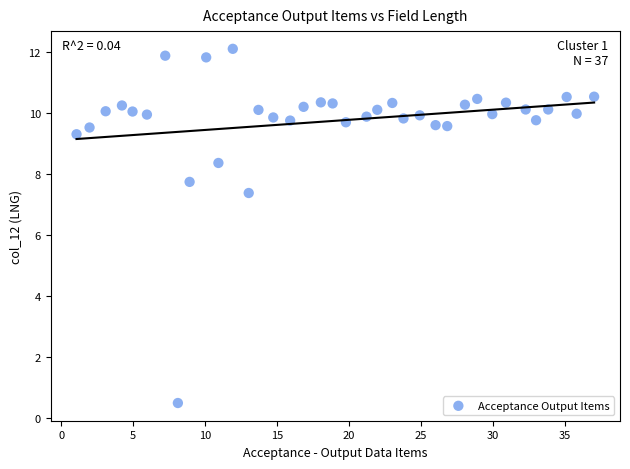

What is the range of Y values (max minus min)?

11.6